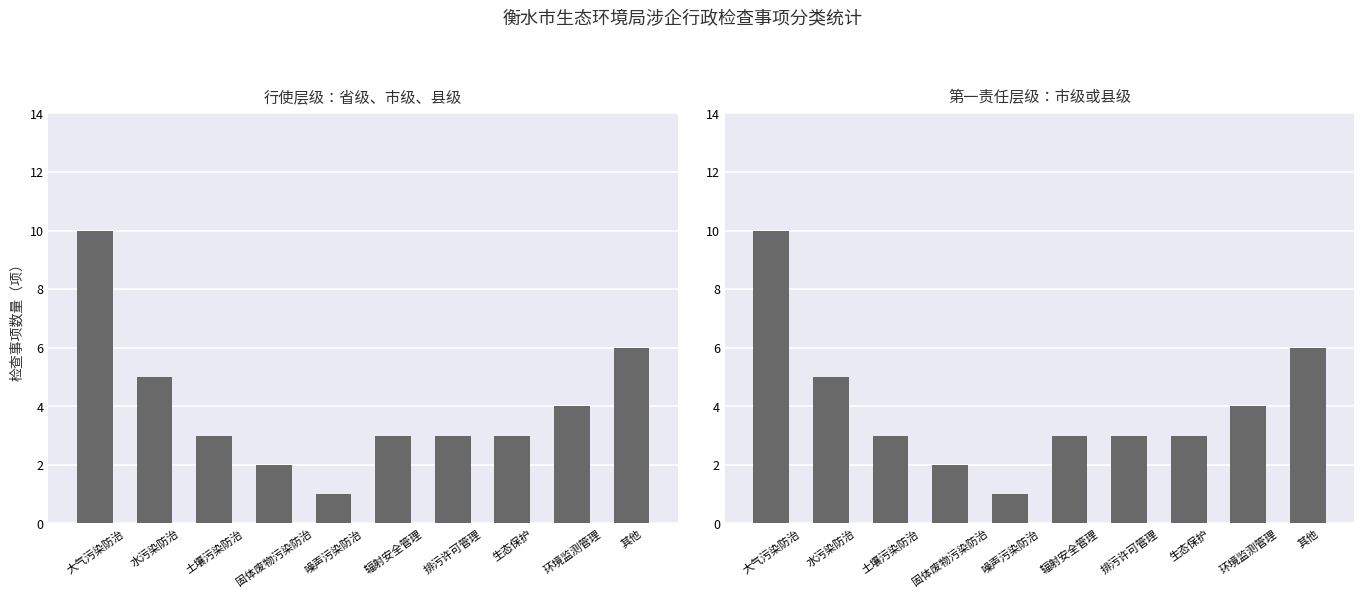

What is the smallest value displayed?

1